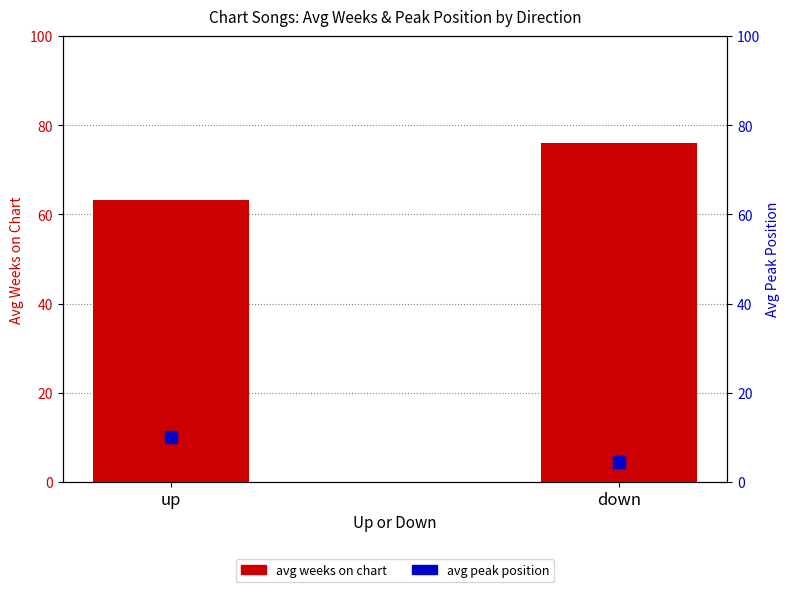

What is the total value across all series at down?

80.6